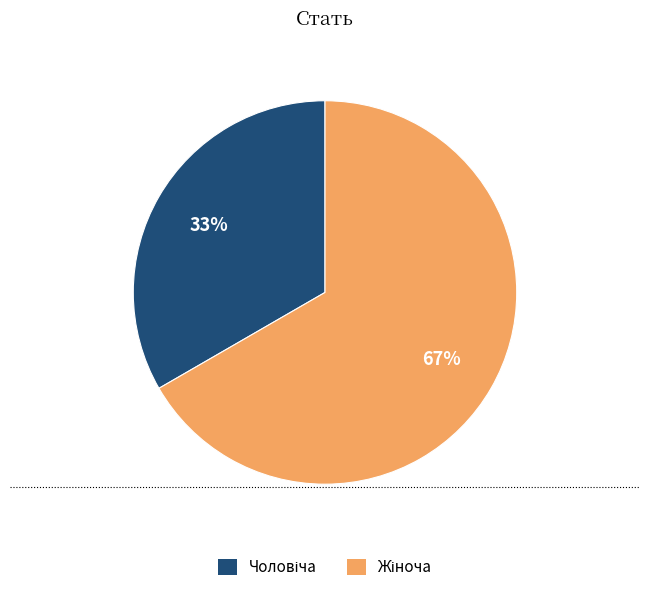

Does any single category account for the majority?

Yes